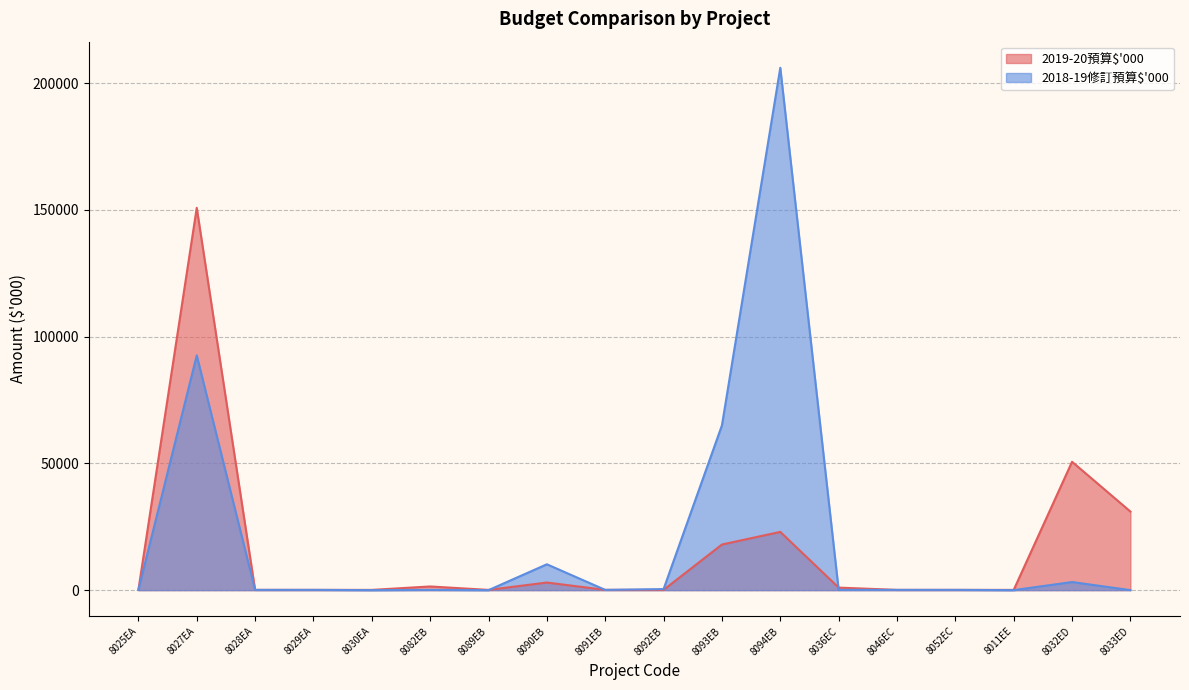

What is the spread (max minus min) of values at 8027EA?

58205